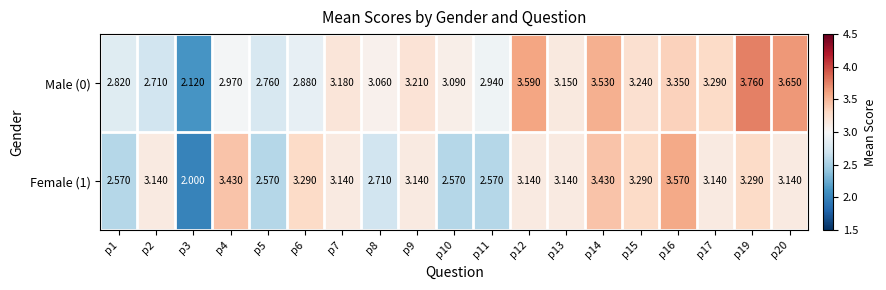

How many categories are shown in the chart?

19